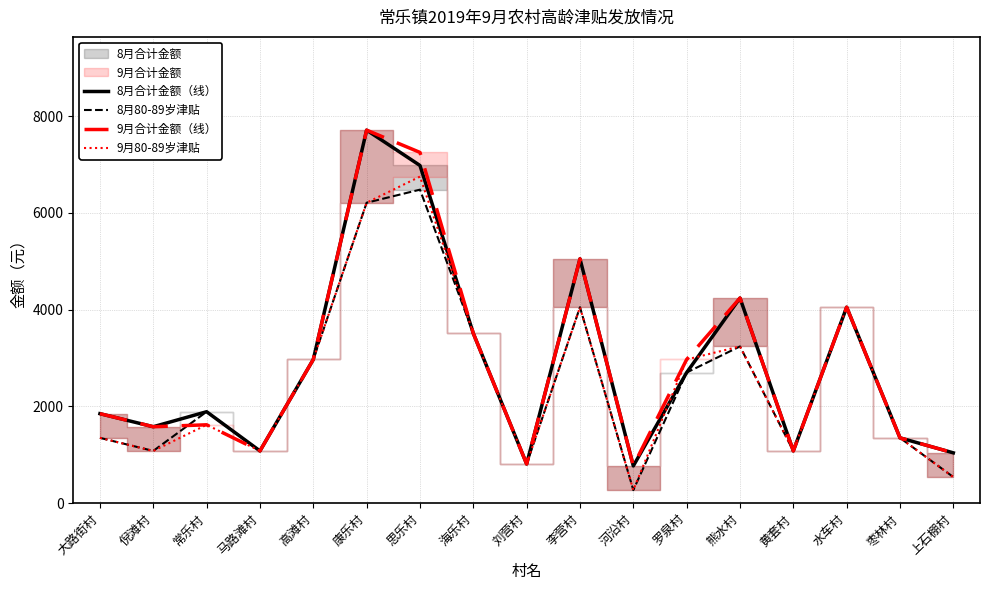

Reading right to left, transcribe all the data shown in this chart.

8月合计金额（线）: 上石棚村=1040	枣林村=1350	水车村=4050	黄套村=1080	熊水村=4240	罗泉村=2700	河沿村=770	李营村=5050	刘营村=810	海乐村=3510	思乐村=6980	康乐村=7710	高滩村=2970	马路滩村=1080	常乐村=1890	倪滩村=1580	大路街村=1850
8月80-89岁津贴: 上石棚村=540	枣林村=1350	水车村=4050	黄套村=1080	熊水村=3240	罗泉村=2700	河沿村=270	李营村=4050	刘营村=810	海乐村=3510	思乐村=6480	康乐村=6210	高滩村=2970	马路滩村=1080	常乐村=1890	倪滩村=1080	大路街村=1350
9月合计金额（线）: 上石棚村=1040	枣林村=1350	水车村=4050	黄套村=1080	熊水村=4240	罗泉村=2970	河沿村=770	李营村=5050	刘营村=810	海乐村=3510	思乐村=7250	康乐村=7710	高滩村=2970	马路滩村=1080	常乐村=1620	倪滩村=1580	大路街村=1850
9月80-89岁津贴: 上石棚村=540	枣林村=1350	水车村=4050	黄套村=1080	熊水村=3240	罗泉村=2970	河沿村=270	李营村=4050	刘营村=810	海乐村=3510	思乐村=6750	康乐村=6210	高滩村=2970	马路滩村=1080	常乐村=1620	倪滩村=1080	大路街村=1350